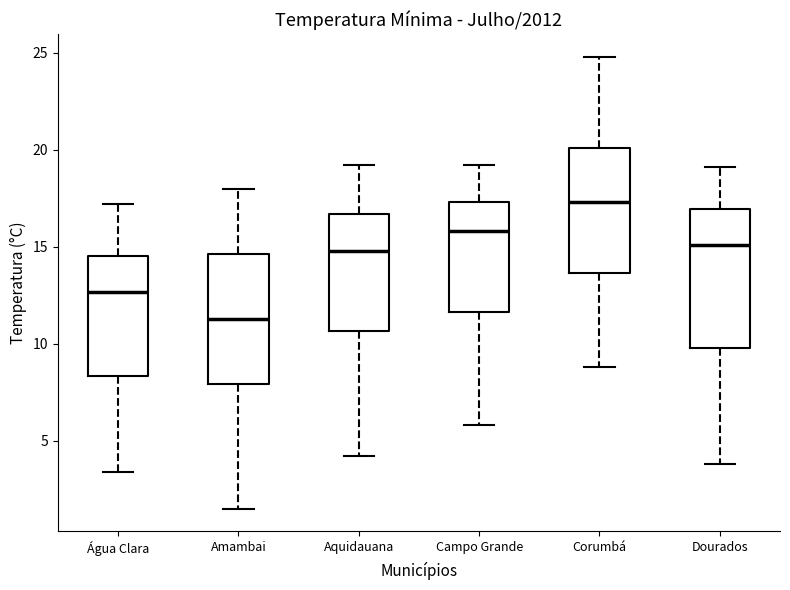

Reading left to right, transcribe this box plot: for each box, give where its median line is, the range the box spans, and where its two whiskers end, as read against the y-axis. The values are not printed on the chart, so give them approximately, as read against the axis.

Água Clara: median 12.5, box 8.5 to 14.5, whiskers 3.5 to 17.0
Amambai: median 11.5, box 8.0 to 14.5, whiskers 1.5 to 18.0
Aquidauana: median 15.0, box 10.5 to 16.5, whiskers 4.0 to 19.0
Campo Grande: median 16.0, box 11.5 to 17.5, whiskers 6.0 to 19.0
Corumbá: median 17.5, box 13.5 to 20.0, whiskers 9.0 to 25.0
Dourados: median 15.0, box 10.0 to 17.0, whiskers 4.0 to 19.0